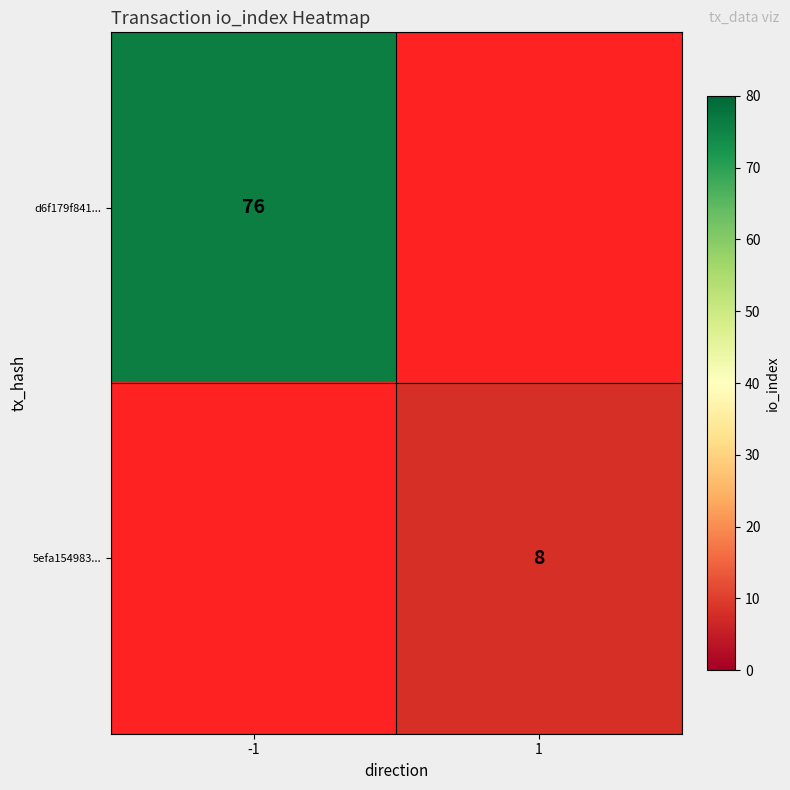

At how many categories does at least one series exceed 33?

1